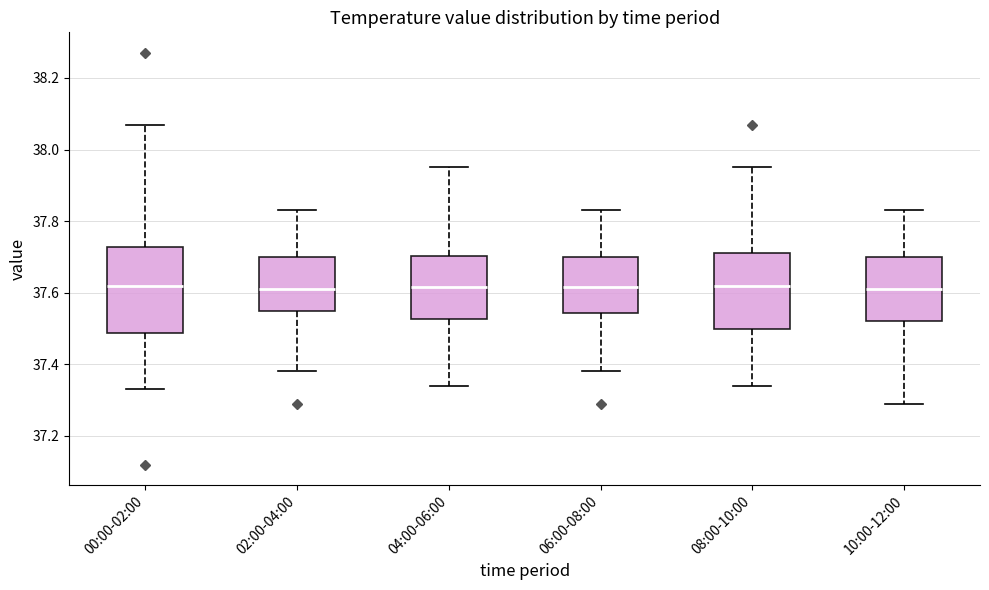

Reading left to right, read every box against the y-axis: the position of its median line, the range the box covers, and the ends of its whiskers. The values are not printed on the chart, so give them approximately, as read against the axis.

00:00-02:00: median 37.62, box 37.48 to 37.72, whiskers 37.34 to 38.08
02:00-04:00: median 37.62, box 37.56 to 37.70, whiskers 37.38 to 37.84
04:00-06:00: median 37.62, box 37.52 to 37.70, whiskers 37.34 to 37.96
06:00-08:00: median 37.62, box 37.54 to 37.70, whiskers 37.38 to 37.84
08:00-10:00: median 37.62, box 37.50 to 37.72, whiskers 37.34 to 37.96
10:00-12:00: median 37.62, box 37.52 to 37.70, whiskers 37.30 to 37.84